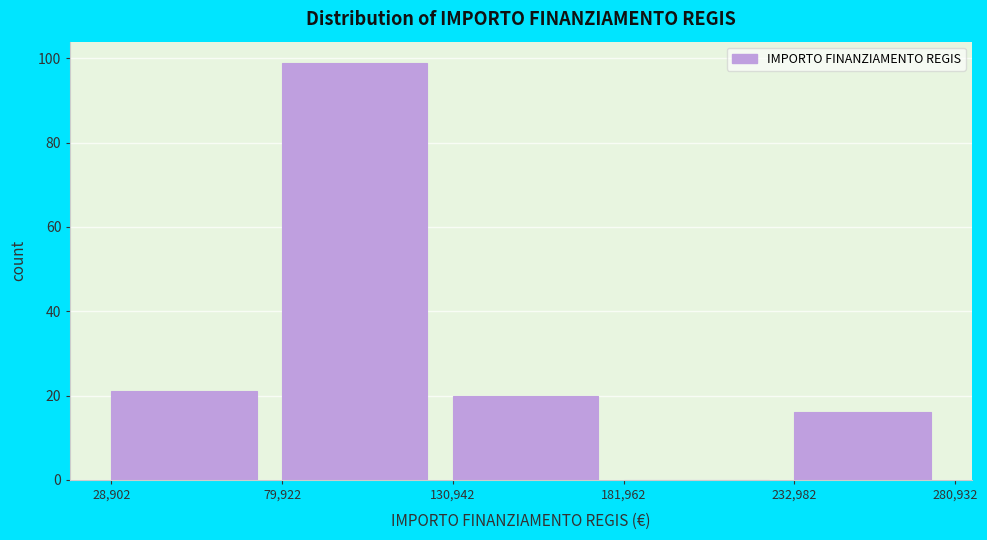

What is the height of the bar covering 79,922 to 130,942 on the x-axis? The values are not printed on the chart, so give them approximately, as read against the axis.

100